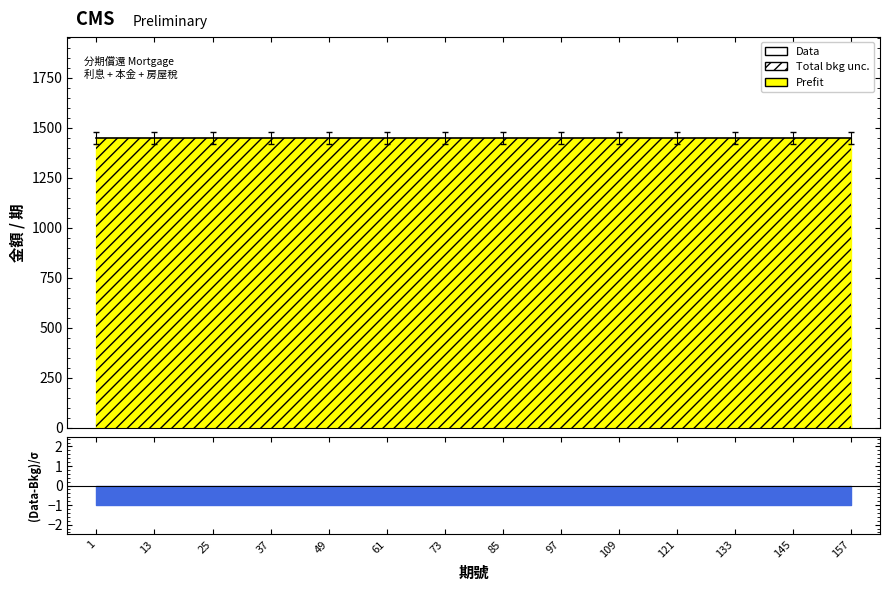

What is the maximum value shown in the chart?

1448.6